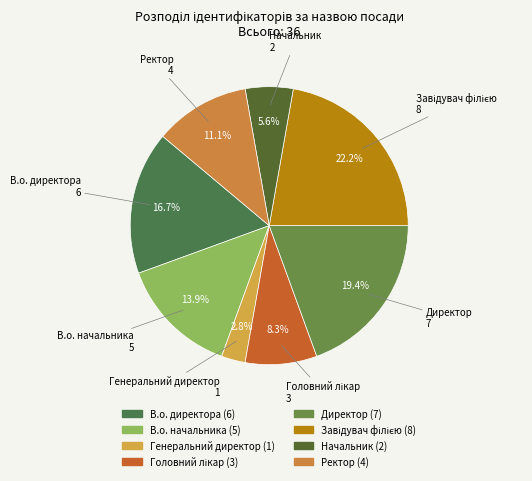

Which slice is the smallest?

Генеральний директор